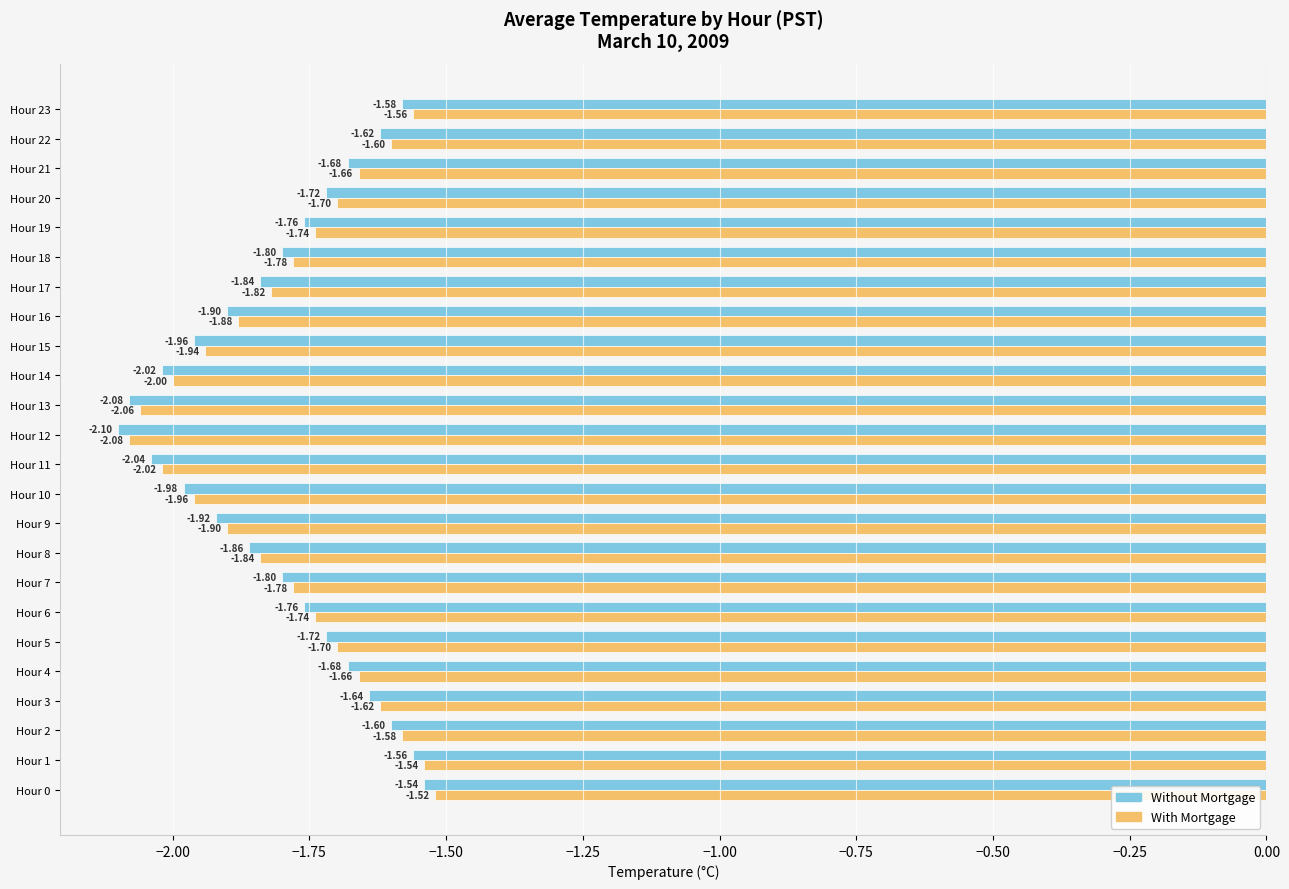

Is the value of Without Mortgage at Hour 17 greater than the value of With Mortgage at Hour 1?

No